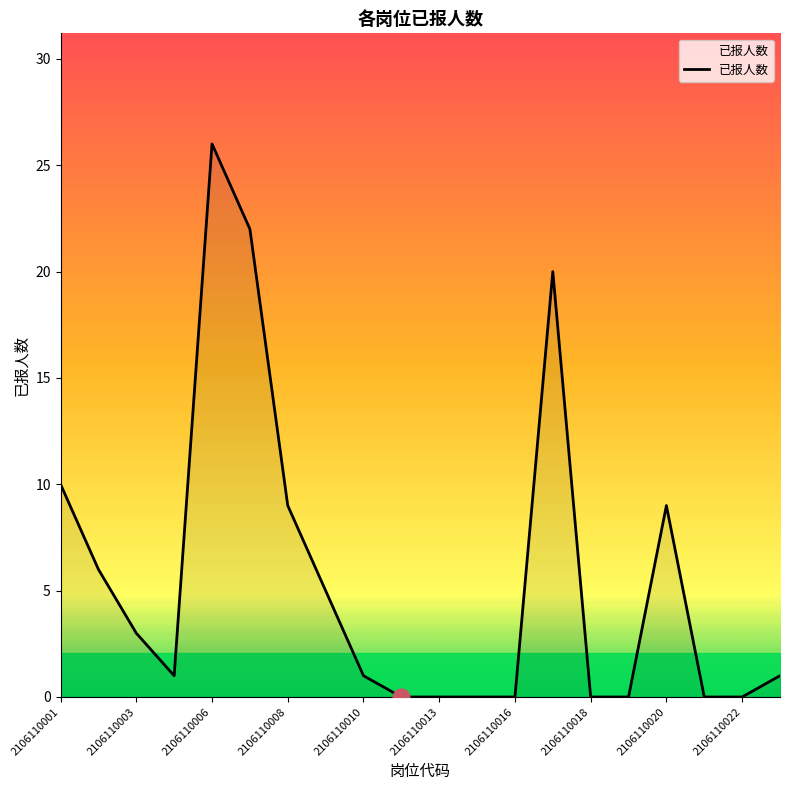

What is the difference between the maximum and minimum values?

26